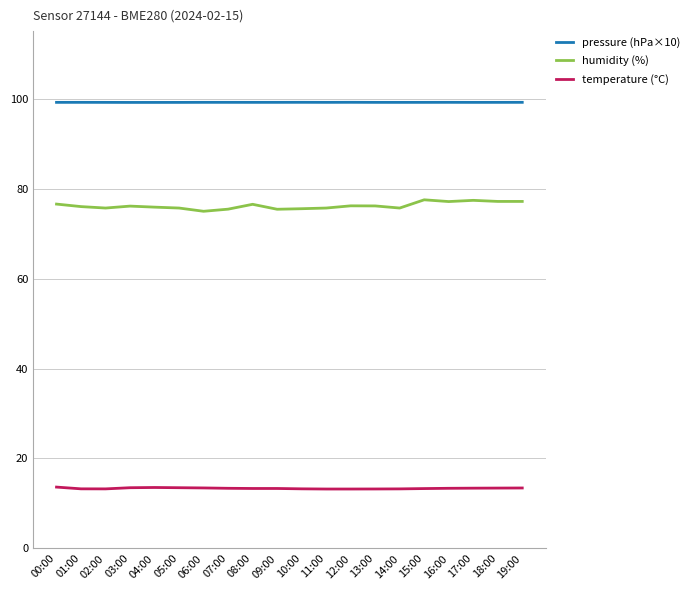

List the series in order of their overall mean, lowest first.

temperature (°C), humidity (%), pressure (hPa×10)